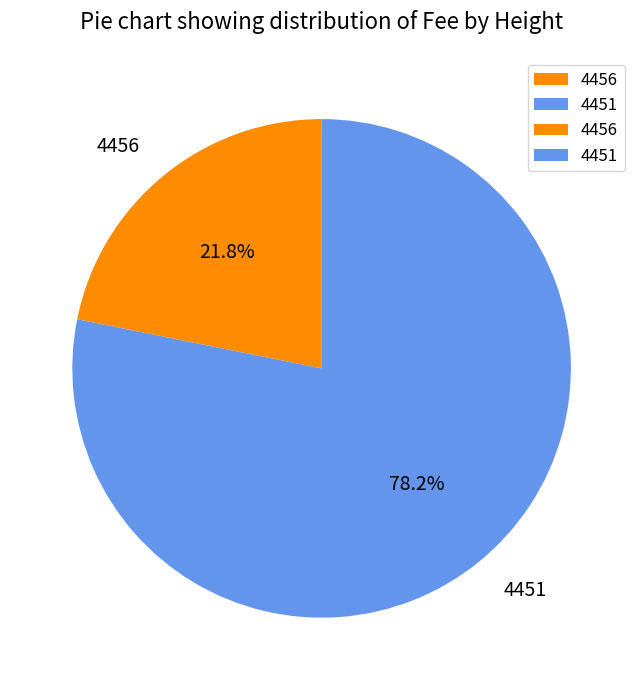

True or false: 4451 accounts for 90% of the total.

False